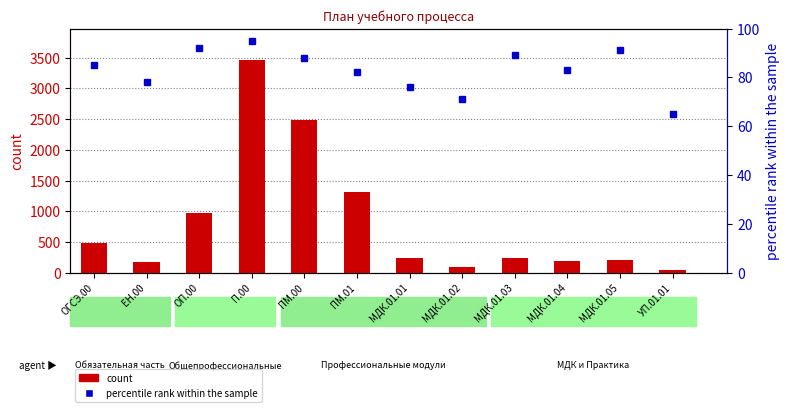

Where is count nearest to the value 1746?

ПМ.01